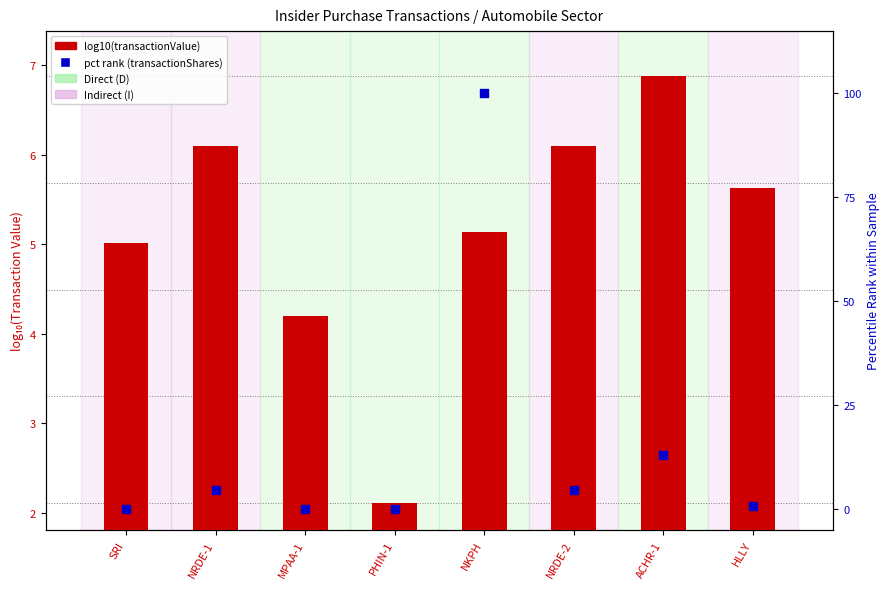

Which series has the widest spread of Y values?

pct rank (transactionShares)